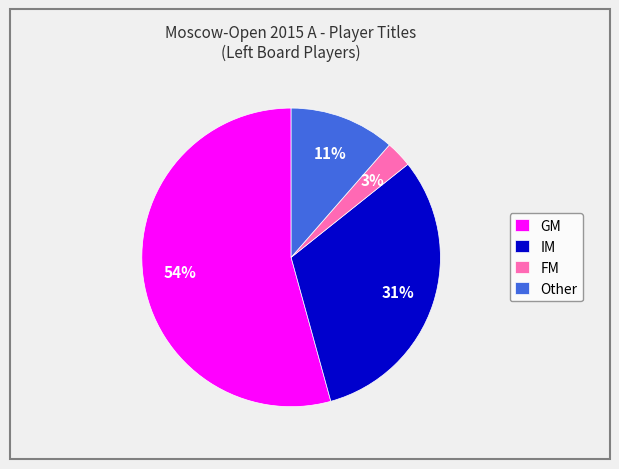

To the nearest percent, what is the combined percentage of FM and IM?

34%